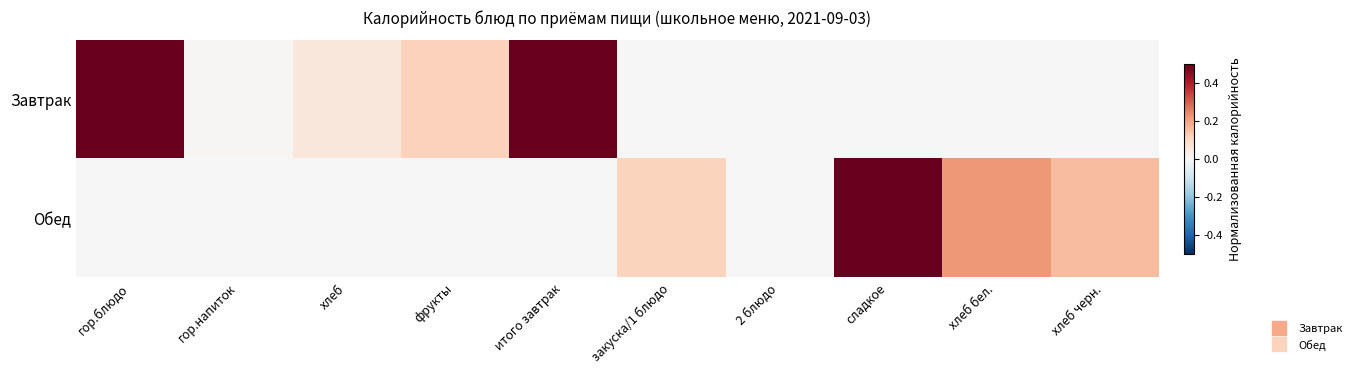

Reading left to right, extract all data points from this chart.

Завтрак: гор.блюдо=0.7	гор.напиток=0.0	хлеб=0.1	фрукты=0.1	итого завтрак=1.0	закуска/1 блюдо=0.0	2 блюдо=0.0	сладкое=0.0	хлеб бел.=0.0	хлеб черн.=0.0
Обед: гор.блюдо=0.0	гор.напиток=0.0	хлеб=0.0	фрукты=0.0	итого завтрак=0.0	закуска/1 блюдо=0.1	2 блюдо=0.0	сладкое=0.7	хлеб бел.=0.2	хлеб черн.=0.2